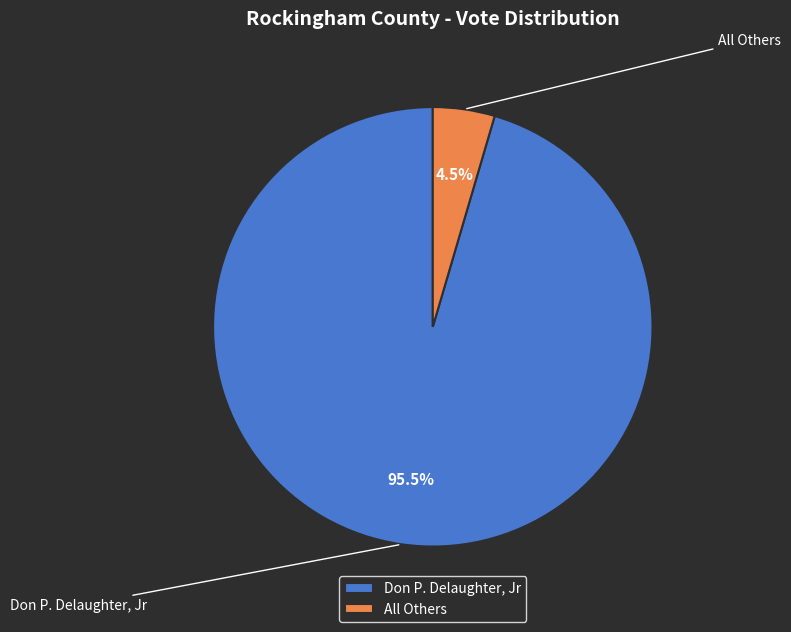

How many slices are in this pie chart?

2